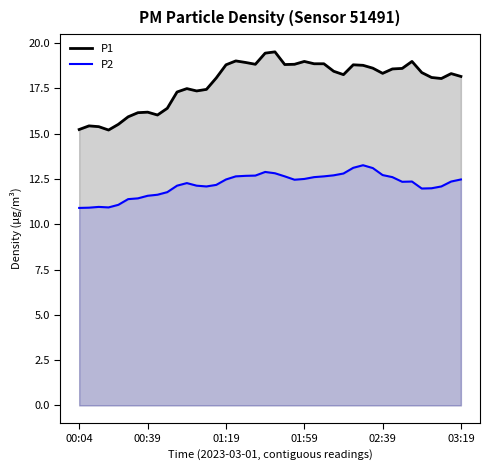

What are all the series names shown in the legend?

P1, P2